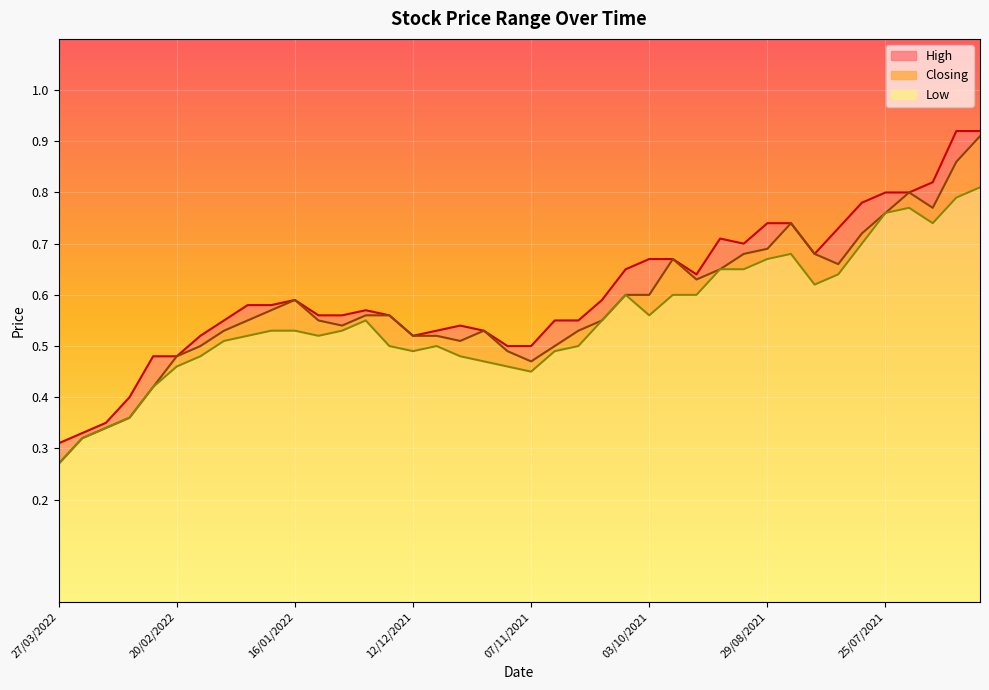

What is the difference between the maximum and minimum values in the Low series?

0.5